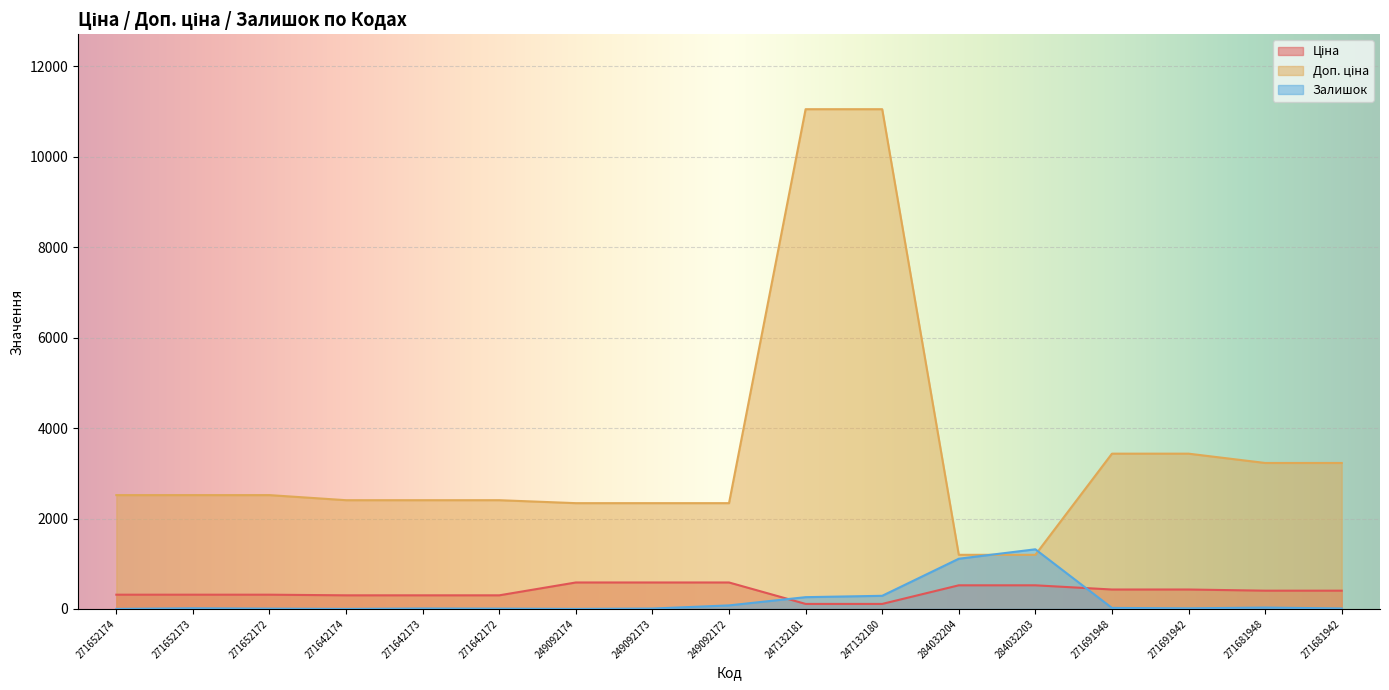

What is the total value across all series at 271652172?

2838.2